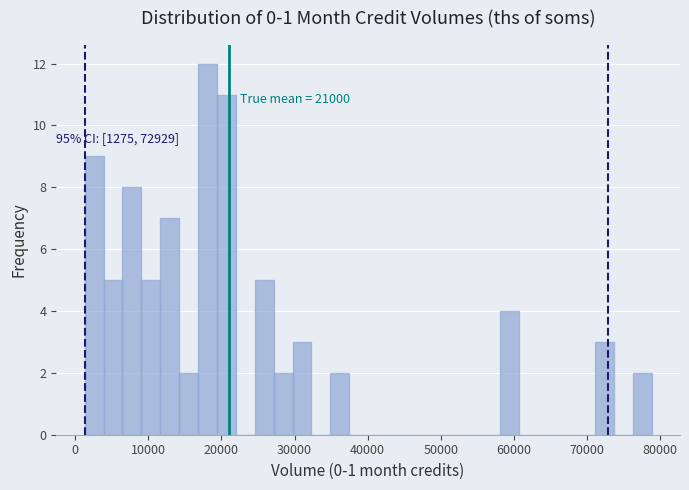

Around what value on the x-axis is the tallest bar? Give the approximate position of its centre, as read against the axis.

18000